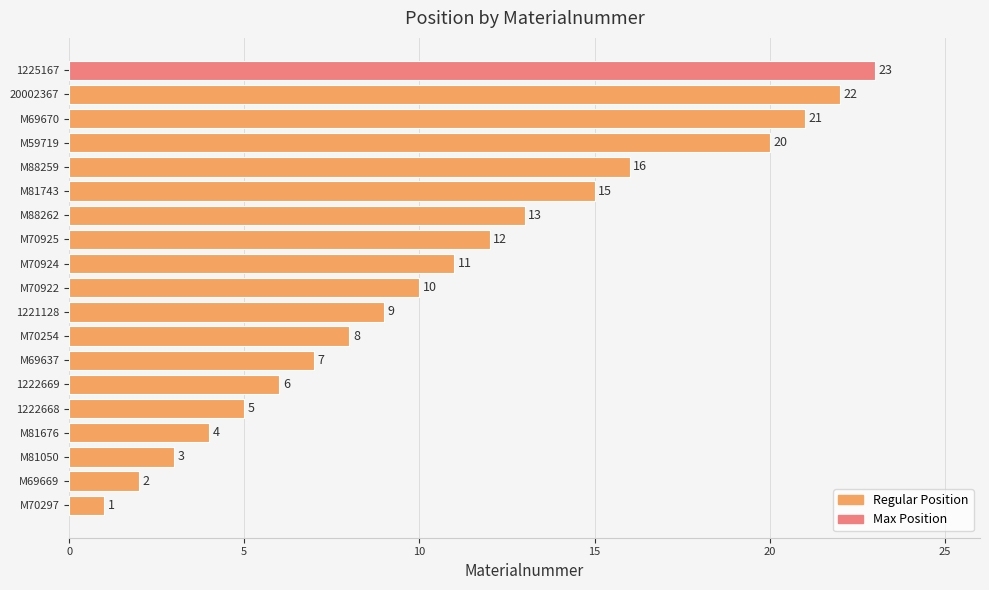

List the labels in order of value, smallest first.

M70297, M69669, M81050, M81676, 1222668, 1222669, M69637, M70254, 1221128, M70922, M70924, M70925, M88262, M81743, M88259, M59719, M69670, 20002367, 1225167